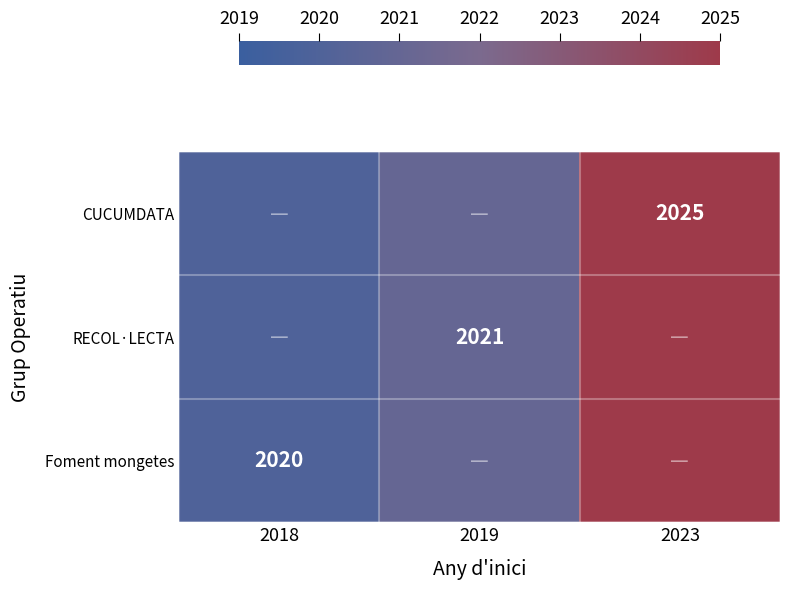

The value of CUCUMDATA at 2023 is 2837. True or false?

False